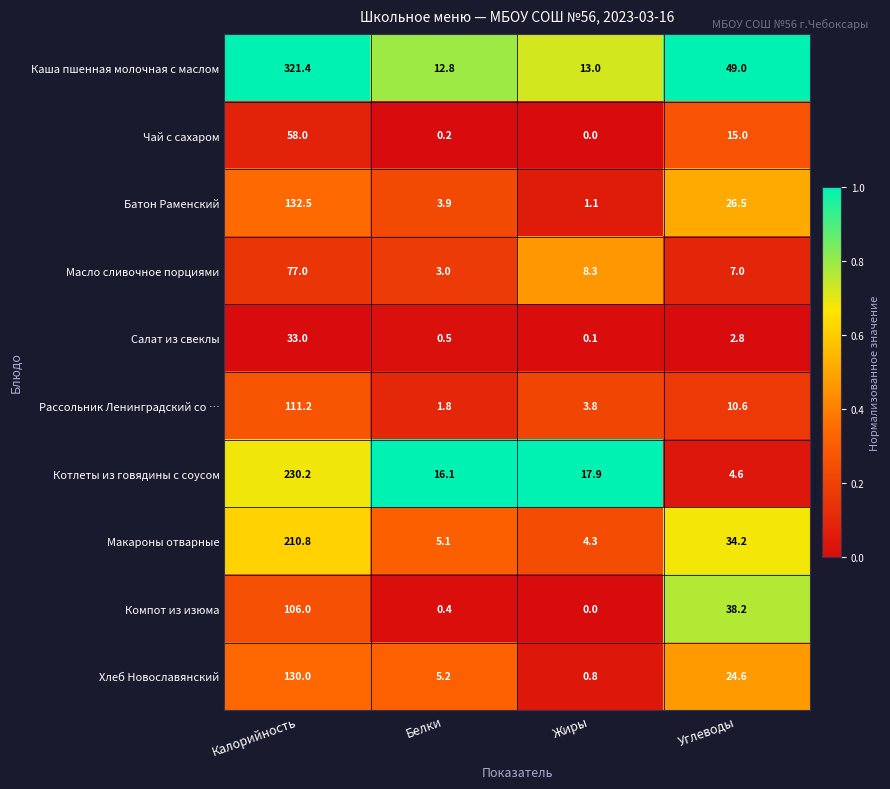

True or false: Рассольник Ленинградский со … has a value of 64.2 at Калорийность.

False